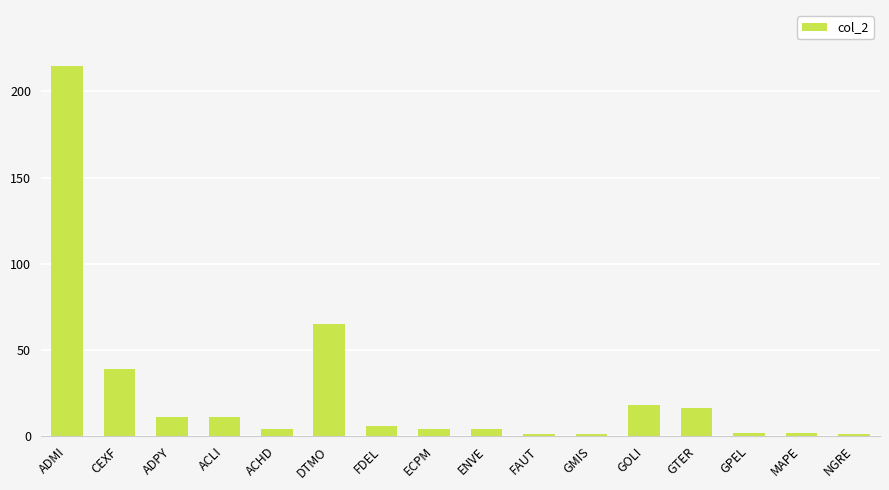

What is the sum of all values?

400